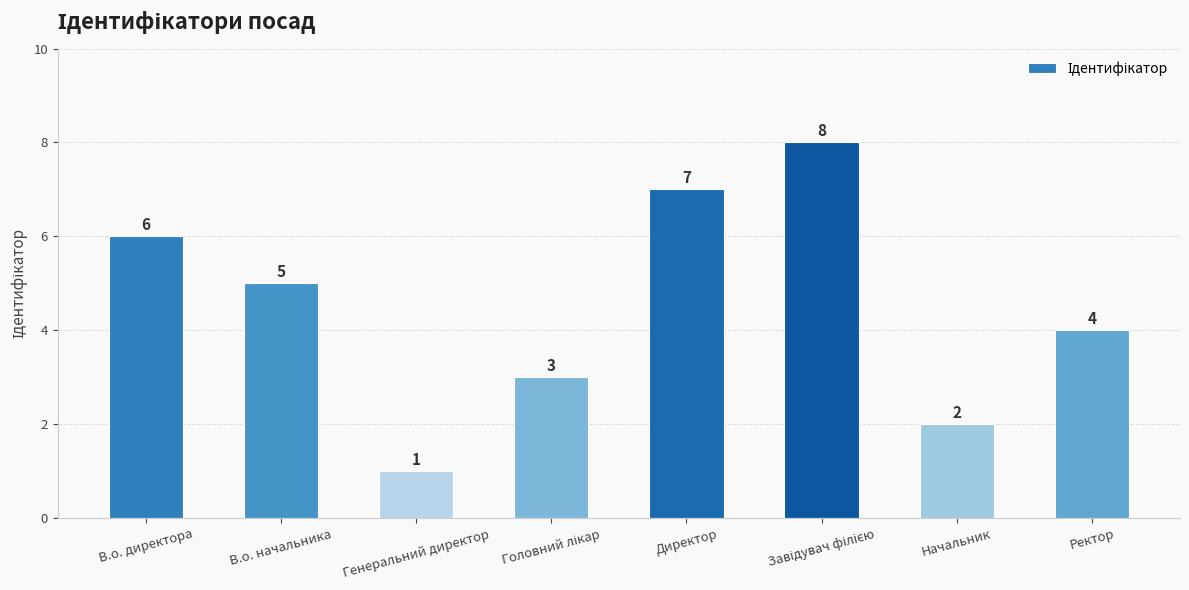

Reading right to left, transcribe all the data shown in this chart.

4	2	8	7	3	1	5	6